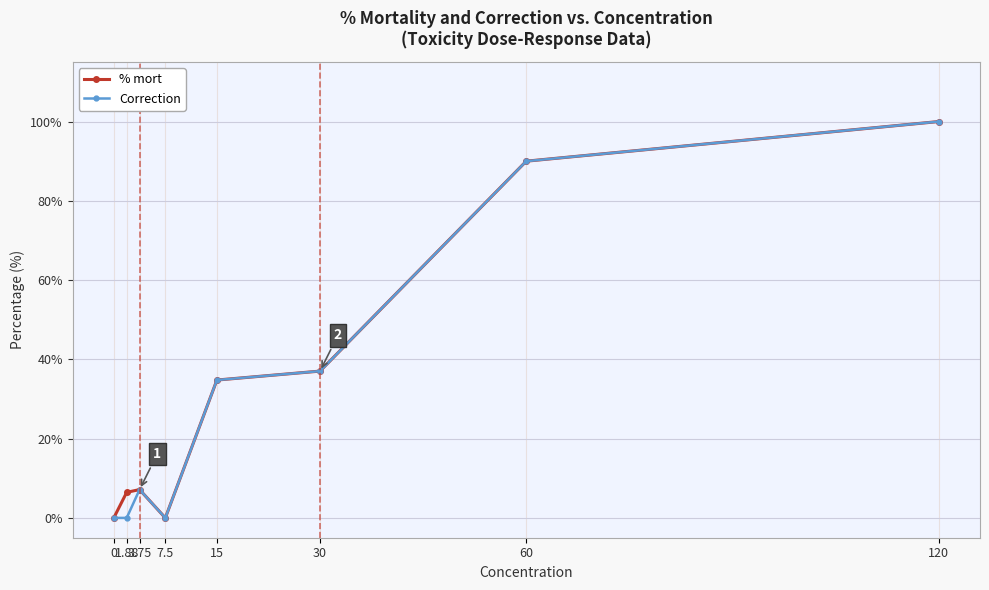

Where is the first local maximum for Correction?

3.75